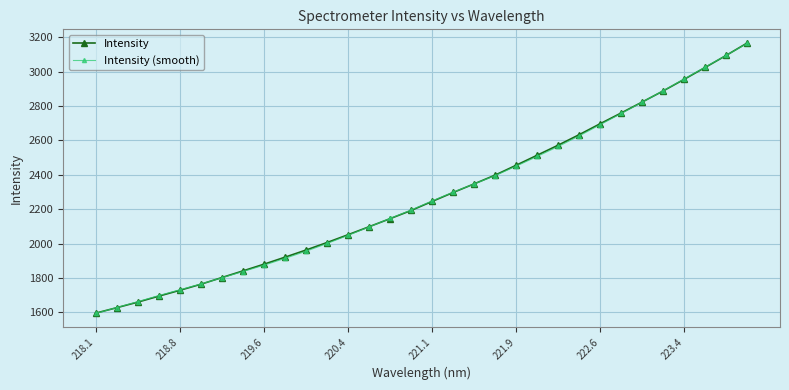

At how many categories does at least one series exceed 2720?

7